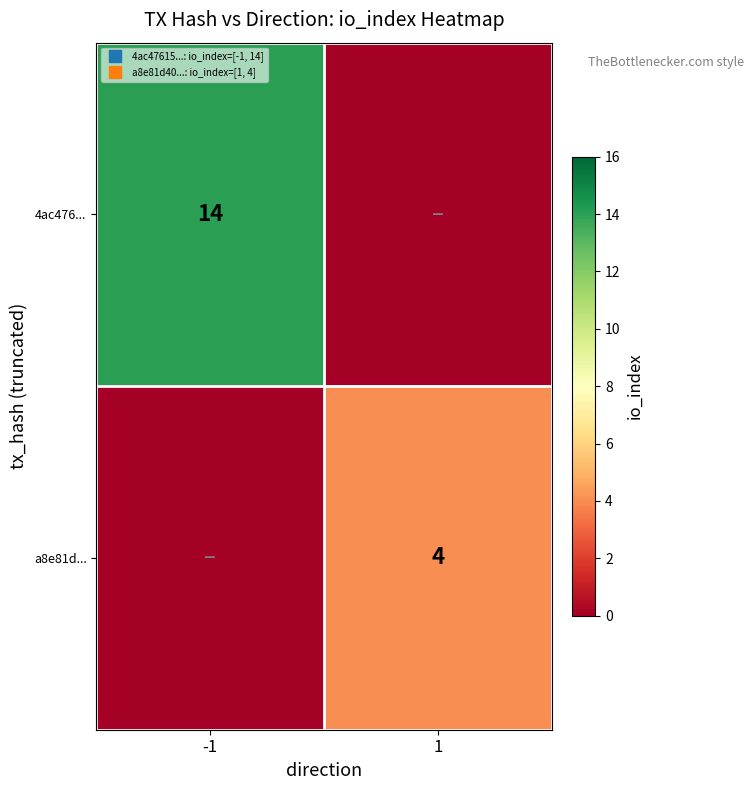

What is the average value of the row_1 series?

2